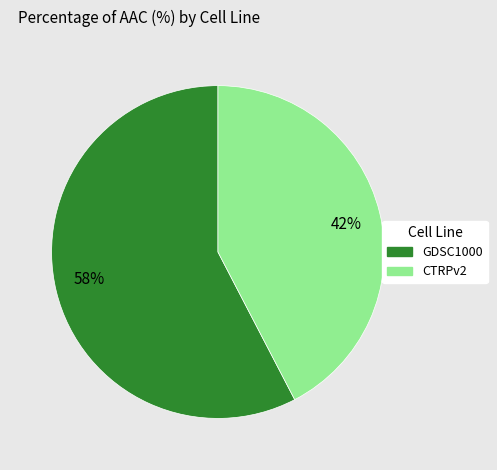

Is there any slice that represents more than half of the pie?

Yes